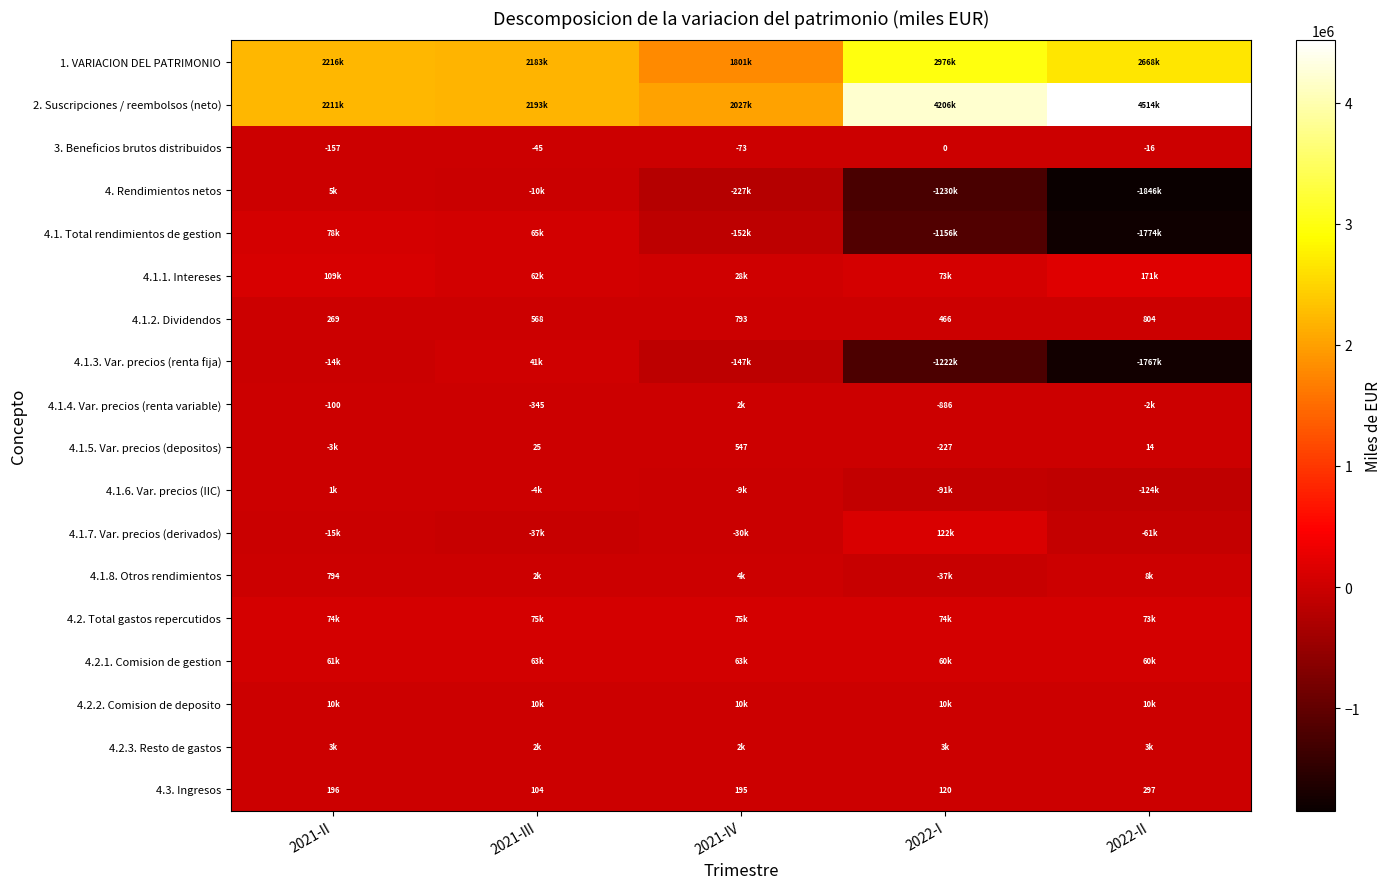

True or false: 3. Beneficios brutos distribuidos has a value of -259 at 2021-II.

False